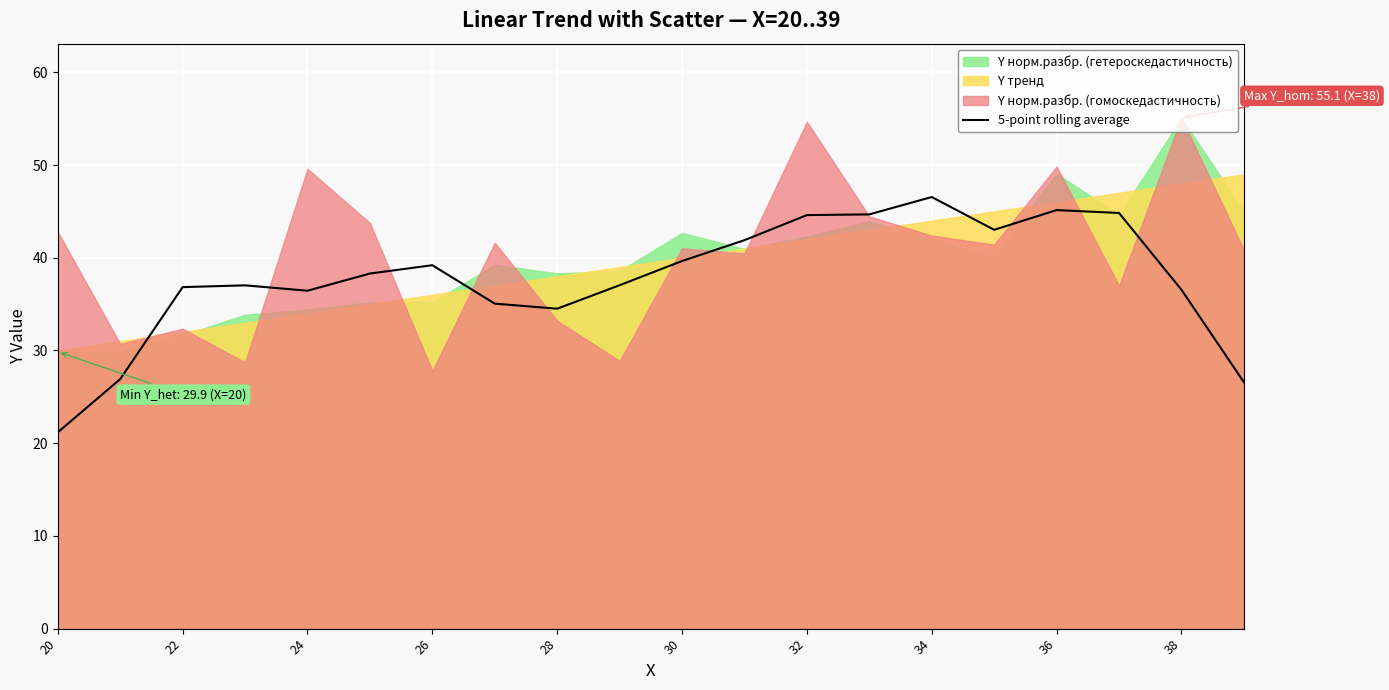

Reading left to right, list all the values displayed in this chart.

21.2	26.9	36.8	37.0	36.4	38.3	39.2	35.1	34.5	37.0	39.6	41.9	44.6	44.7	46.6	43.0	45.1	44.8	36.5	26.6